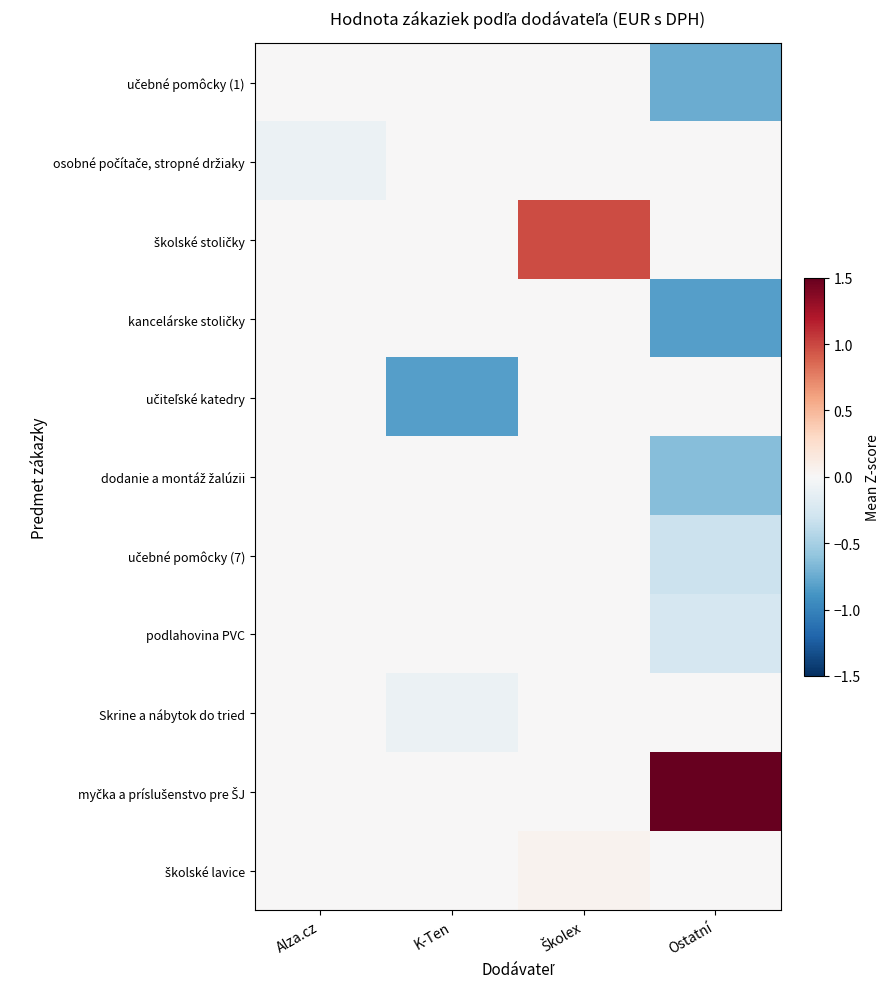

What is the total value across all series at Alza.cz?

-0.1